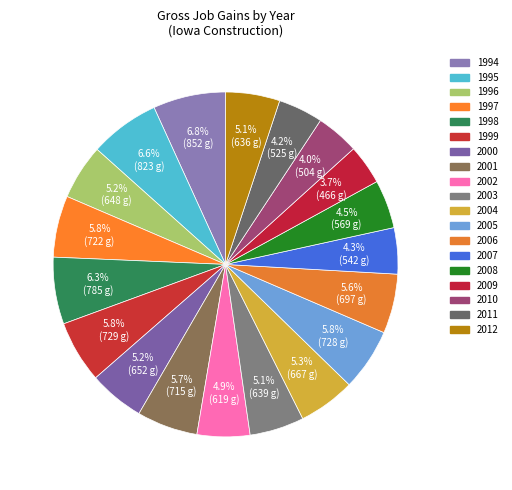

Which category has the smallest portion of the pie?

2009